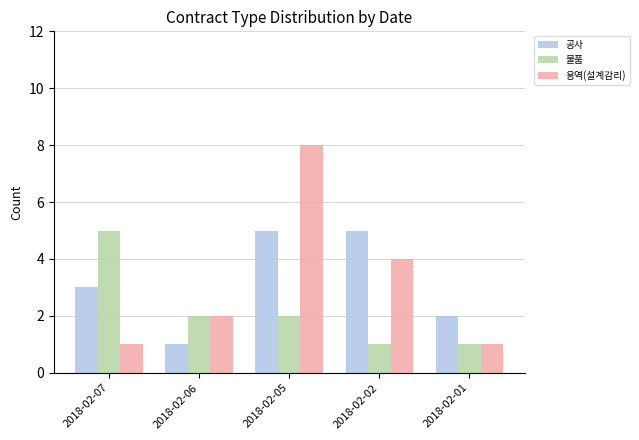

At 2018-02-07, list the series in order from largest to smallest.

물품, 공사, 용역(설계감리)